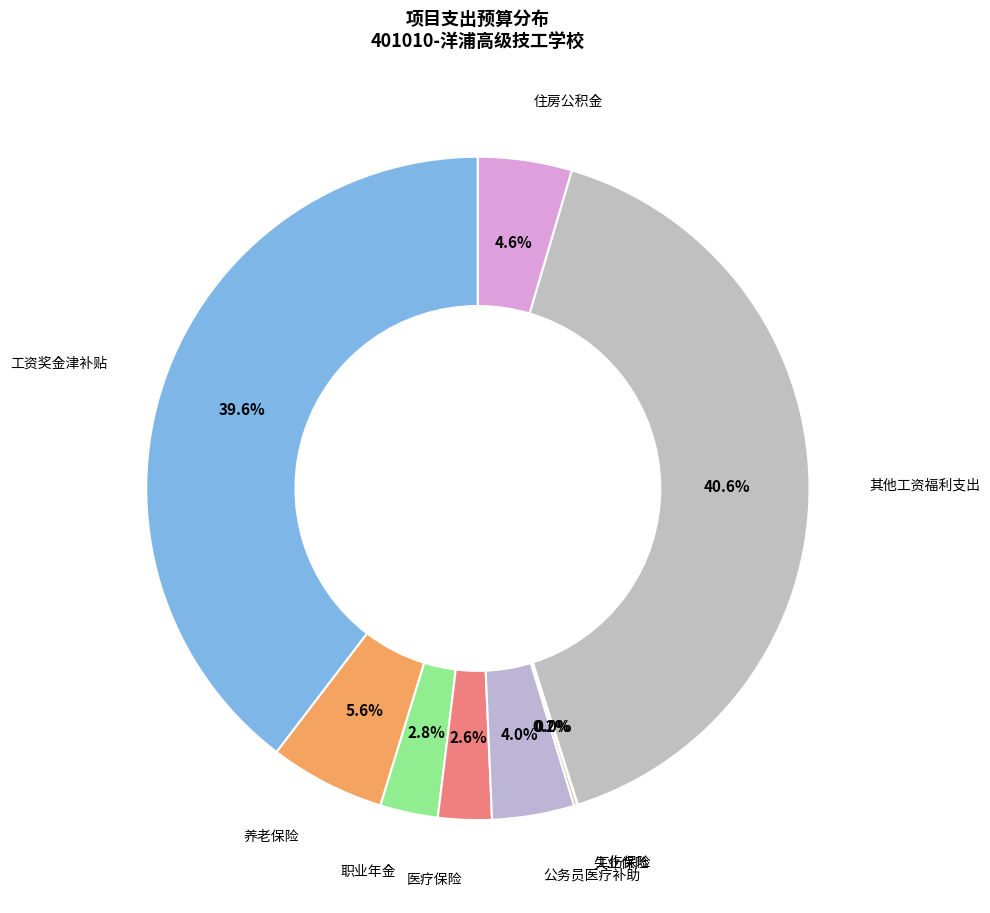

To the nearest percent, what is the average slice percentage?

11%